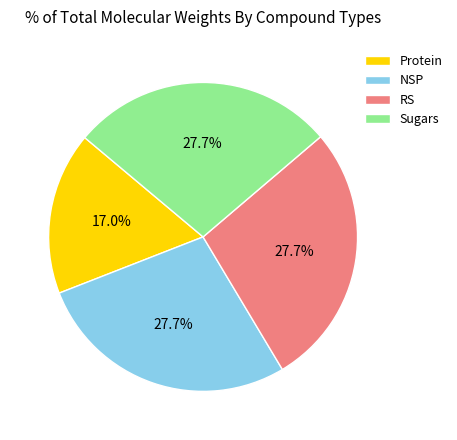

Combined, do RS and Protein account for over 50%?

No